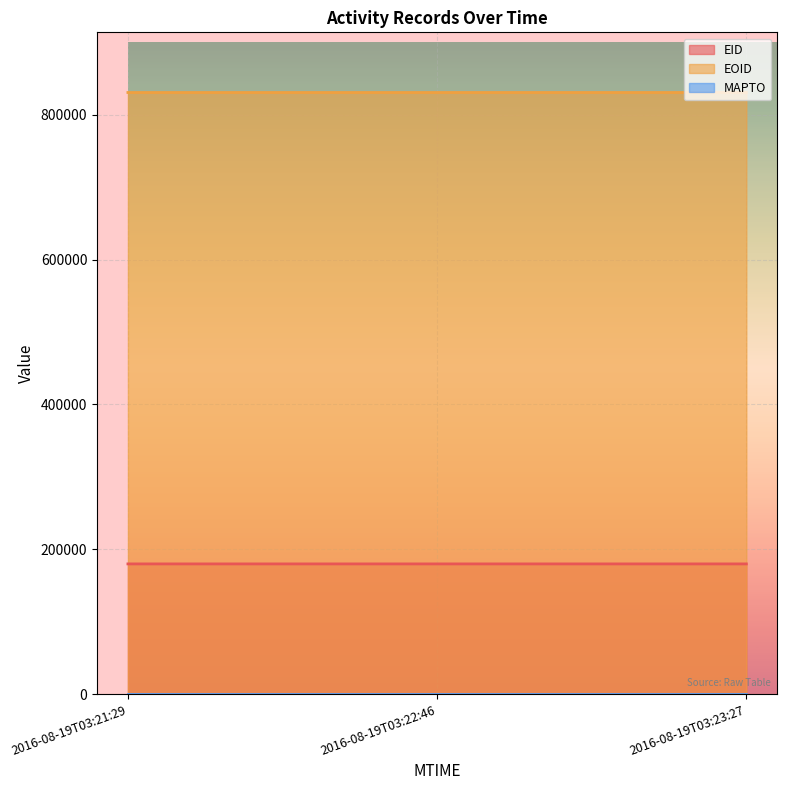

What is the total value across all series at 2016-08-19T03:23:27?

1010620